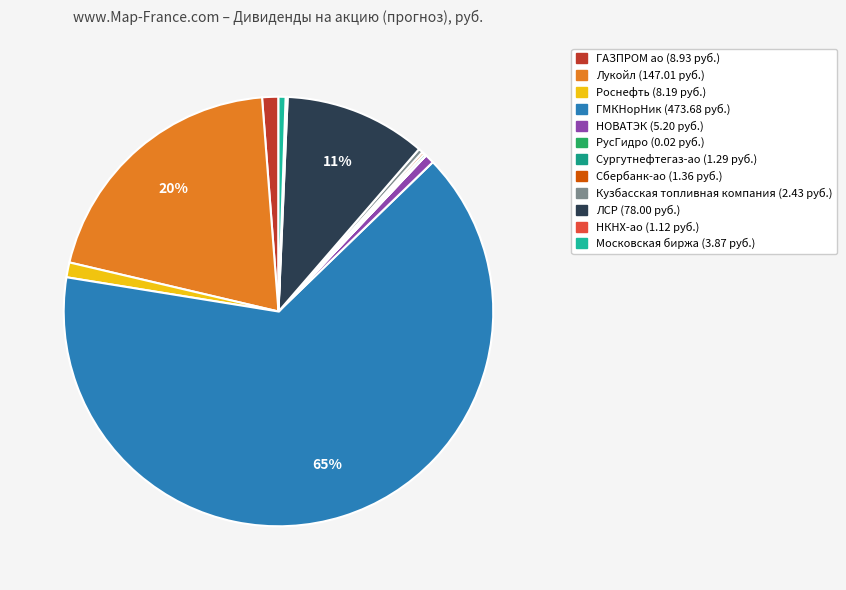

Which slice is the largest?

ГМКНорНик